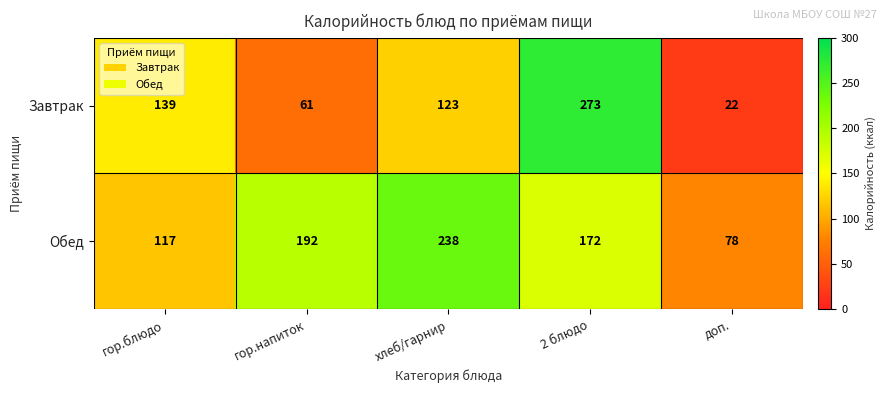

Which series has the largest total across all categories?

Обед